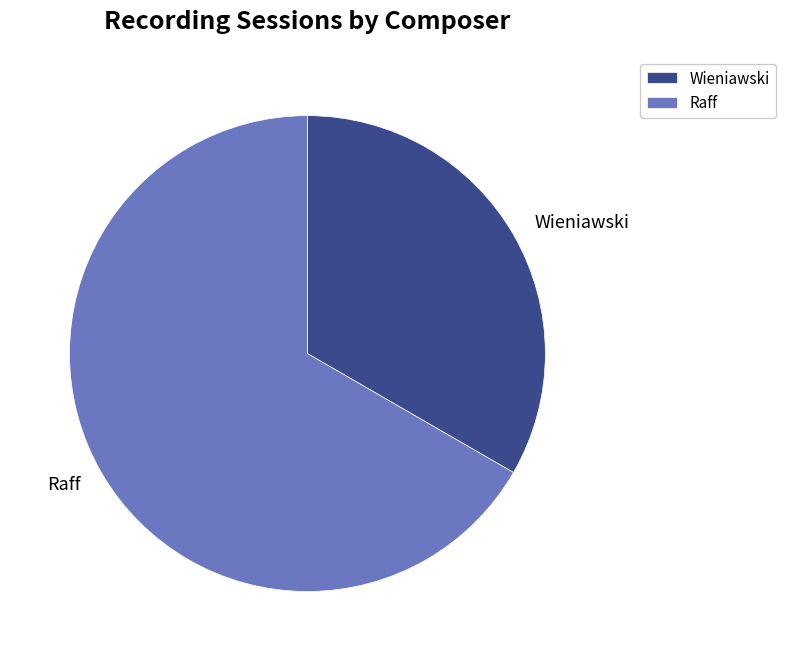

True or false: Raff accounts for 67% of the total.

True